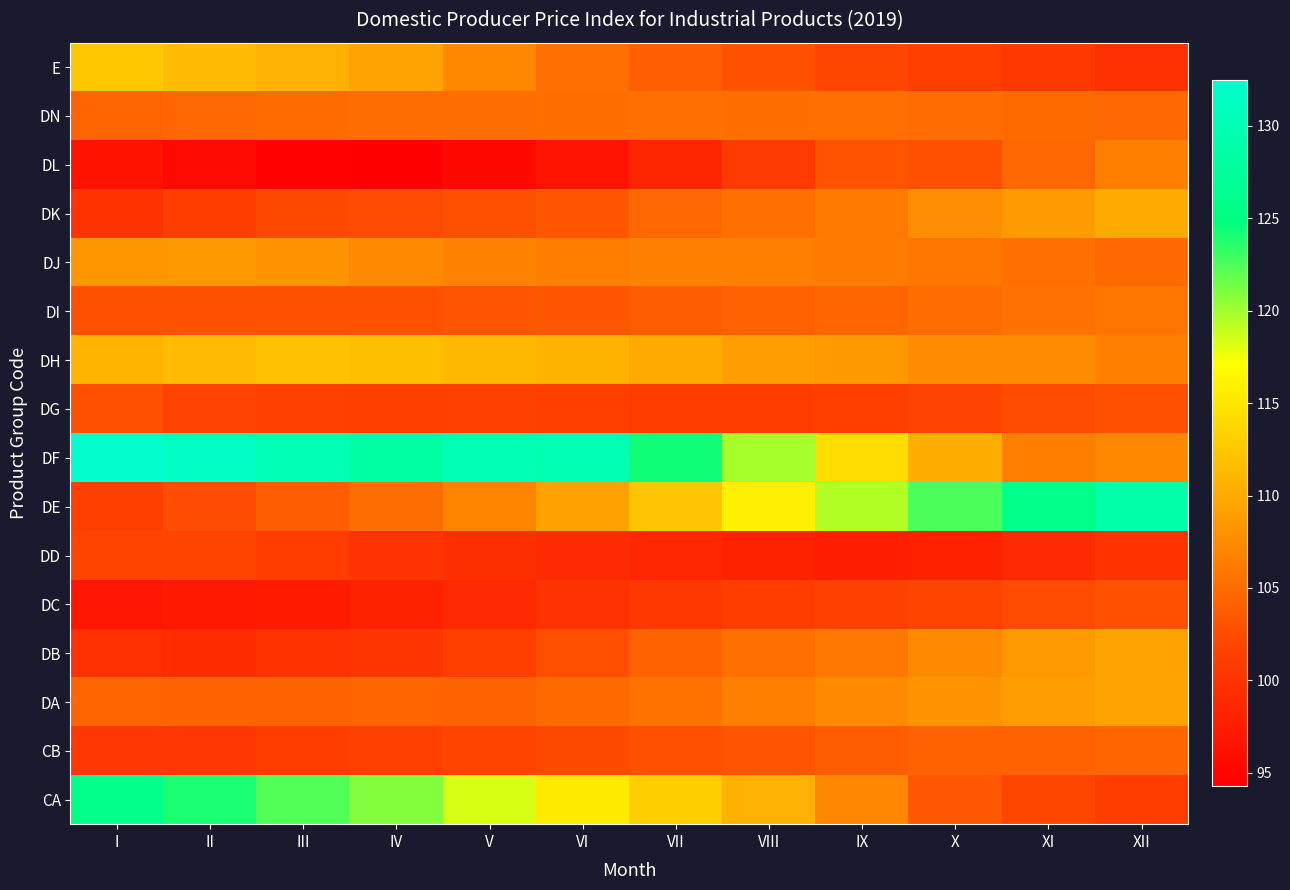

Reading left to right, extract all data points from this chart.

CA: I=125.7	II=124.0	III=122.3	IV=120.9	V=118.4	VI=115.5	VII=113.1	VIII=110.6	IX=107.1	X=103.5	XI=102.0	XII=101.0
CB: I=100.4	II=100.4	III=101.1	IV=101.5	V=101.9	VI=102.2	VII=102.8	VIII=103.3	IX=103.8	X=104.1	XI=104.3	XII=104.6
DA: I=104.5	II=104.4	III=104.3	IV=104.4	V=104.4	VI=104.8	VII=105.6	VIII=106.5	IX=107.4	X=108.2	XI=109.0	XII=109.5
DB: I=99.7	II=99.2	III=99.9	IV=100.3	V=101.2	VI=102.7	VII=104.3	VIII=105.4	IX=106.1	X=107.3	XI=108.7	XII=109.5
DC: I=96.8	II=97.1	III=97.2	IV=98.1	V=98.9	VI=99.8	VII=100.5	VIII=101.1	IX=101.5	X=101.9	XI=102.5	XII=103.1
DD: I=101.9	II=101.8	III=100.9	IV=100.1	V=99.5	VI=99.1	VII=98.6	VIII=98.1	IX=97.7	X=98.1	XI=99.1	XII=100.0
DE: I=101.3	II=102.6	III=103.9	IV=105.2	V=107.1	VI=109.3	VII=112.3	VIII=115.9	IX=119.4	X=122.6	XI=125.7	XII=129.0
DF: I=132.5	II=131.8	III=130.2	IV=128.4	V=130.0	VI=129.7	VII=124.4	VIII=119.8	IX=114.2	X=110.2	XI=106.5	XII=107.3
DG: I=102.8	II=101.6	III=101.4	IV=101.3	V=101.4	VI=101.2	VII=101.0	VIII=101.0	IX=101.2	X=101.7	XI=102.4	XII=102.8
DH: I=111.0	II=111.5	III=112.0	IV=111.8	V=111.2	VI=110.7	VII=109.8	VIII=109.0	IX=108.5	X=107.6	XI=107.6	XII=106.6
DI: I=102.9	II=102.9	III=102.9	IV=102.9	V=103.1	VI=103.4	VII=103.7	VIII=104.1	IX=104.5	X=105.0	XI=105.5	XII=105.8
DJ: I=108.4	II=108.5	III=108.2	IV=107.4	V=106.9	VI=106.4	VII=106.8	VIII=106.5	IX=106.3	X=105.8	XI=105.4	XII=104.7
DK: I=100.0	II=101.1	III=102.2	IV=102.5	V=102.8	VI=103.4	VII=104.8	VIII=105.4	IX=106.2	X=107.7	XI=108.8	XII=110.0
DL: I=96.4	II=95.5	III=94.5	IV=94.3	V=95.3	VI=96.5	VII=98.5	VIII=100.8	IX=103.1	X=102.7	XI=104.7	XII=106.7
DN: I=104.5	II=104.7	III=105.0	IV=105.2	V=105.2	VI=105.2	VII=105.4	VIII=105.3	IX=105.4	X=105.1	XI=104.9	XII=104.7
E: I=112.5	II=111.5	III=110.5	IV=109.4	V=107.3	VI=105.3	VII=104.0	VIII=103.0	IX=102.1	X=101.2	XI=100.5	XII=99.6